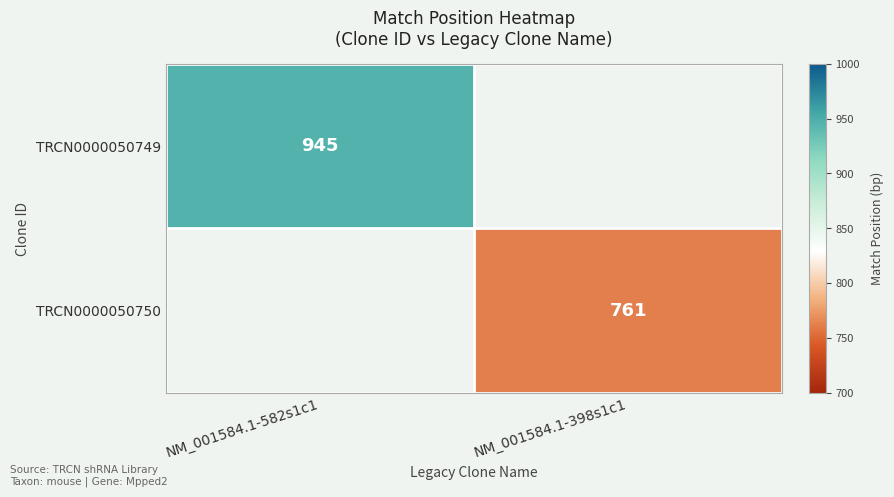

Is the value of TRCN0000050749 at NM_001584.1-582s1c1 greater than the value of TRCN0000050750 at NM_001584.1-398s1c1?

Yes